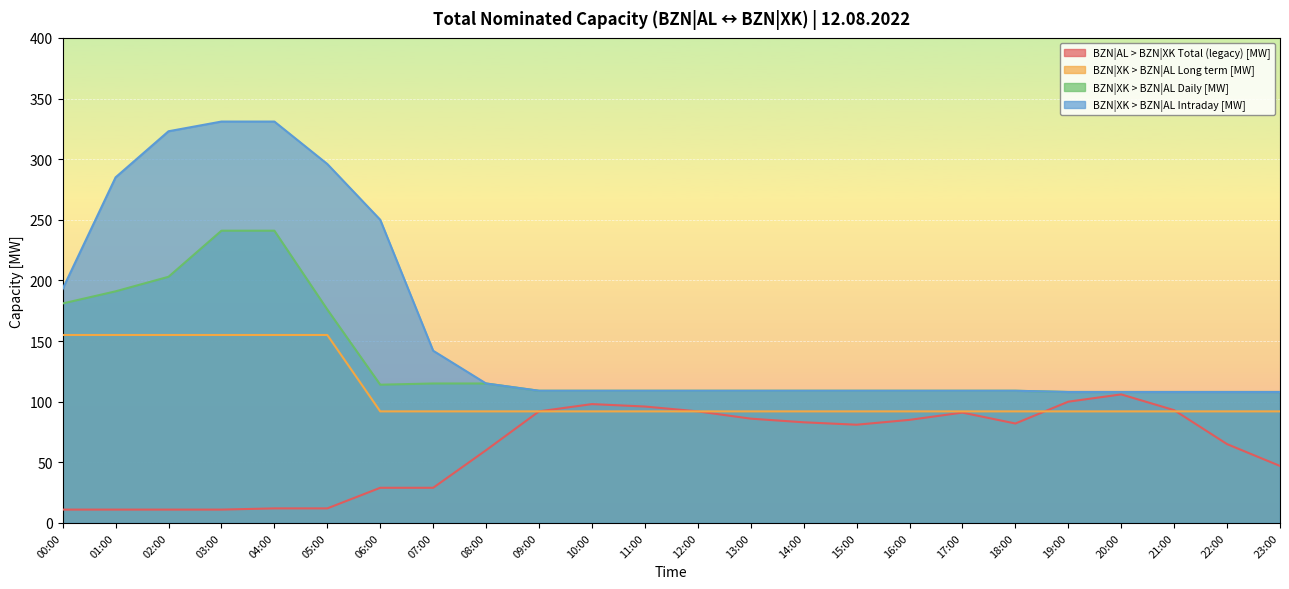

True or false: BZN|XK > BZN|AL Intraday [MW] has more than 1 interior local peaks.

False